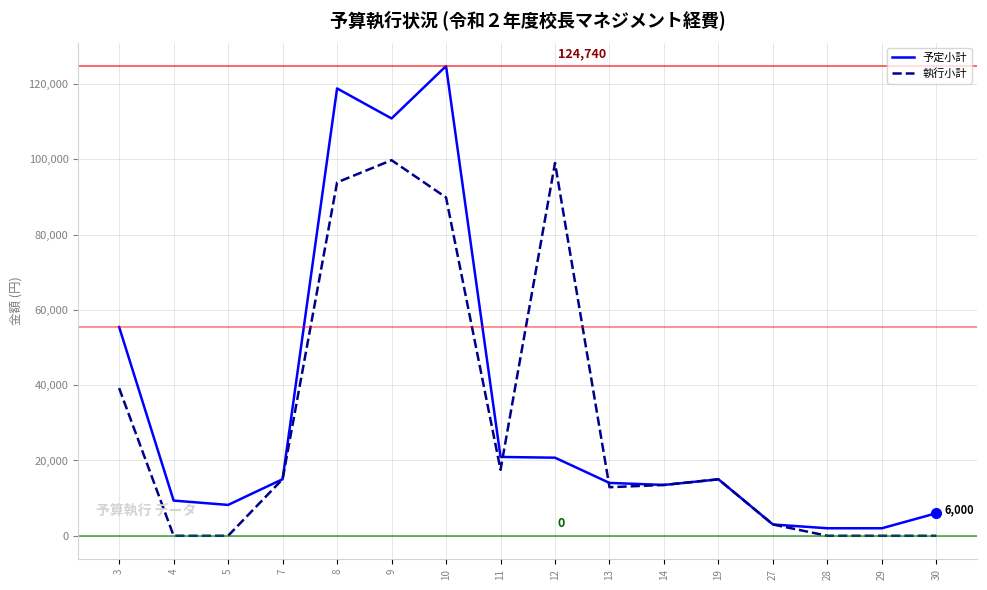

The value of 予定小計 at 9 is 110825. True or false?

True